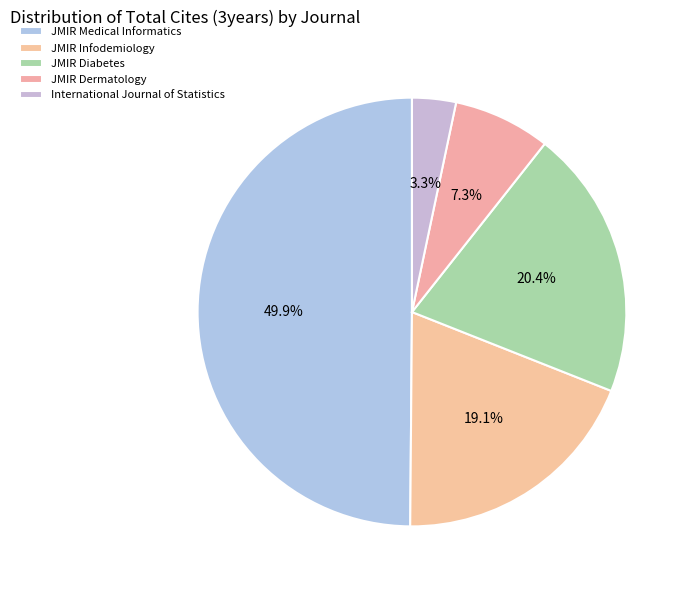

How many segments does this pie chart have?

5